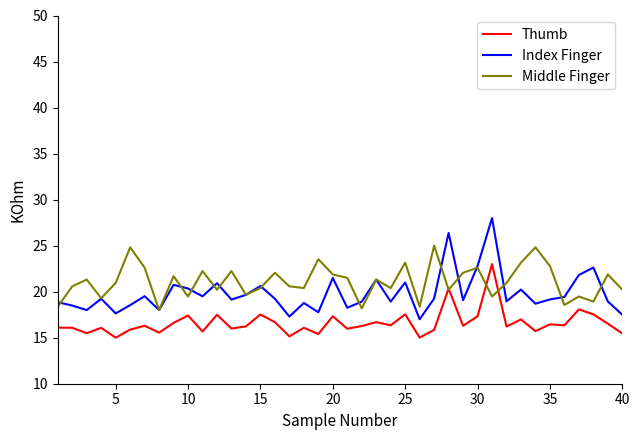

Which series has the largest range (max minus min)?

Index Finger